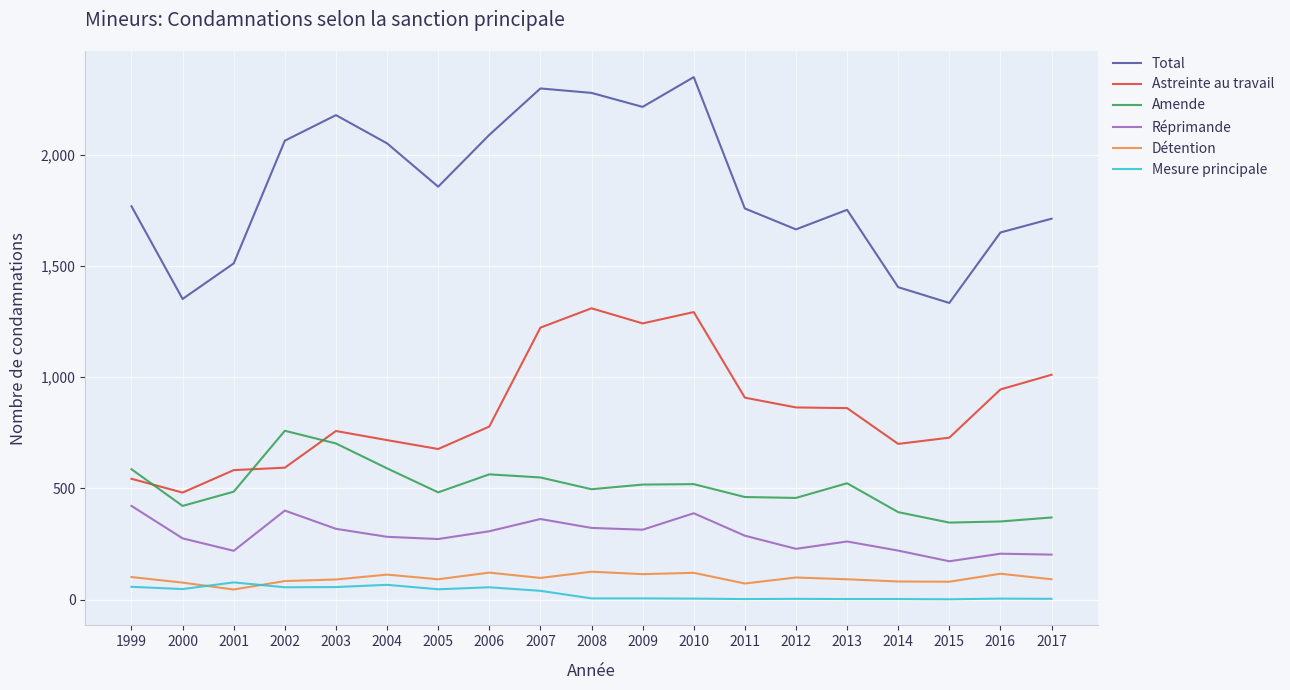

What is the maximum value shown in the chart?

2350